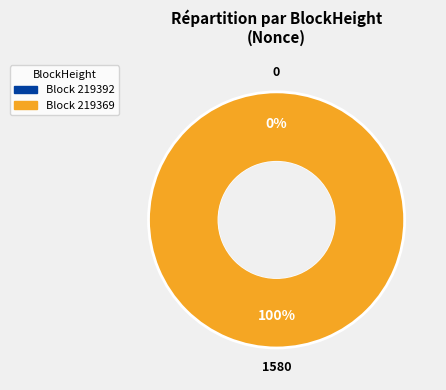

What portion of the pie excludes 219392?

100.0%